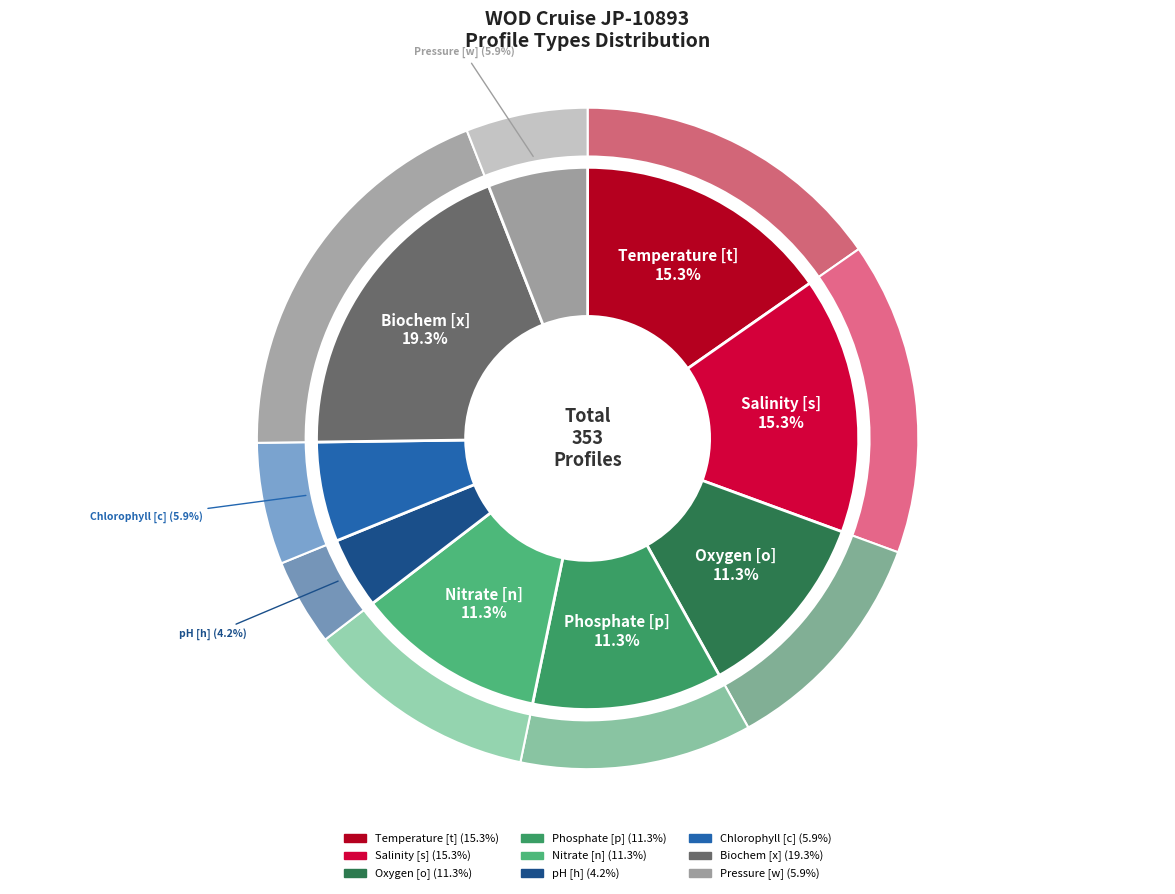

Does Biochem [x] account for over 50% of the chart?

No